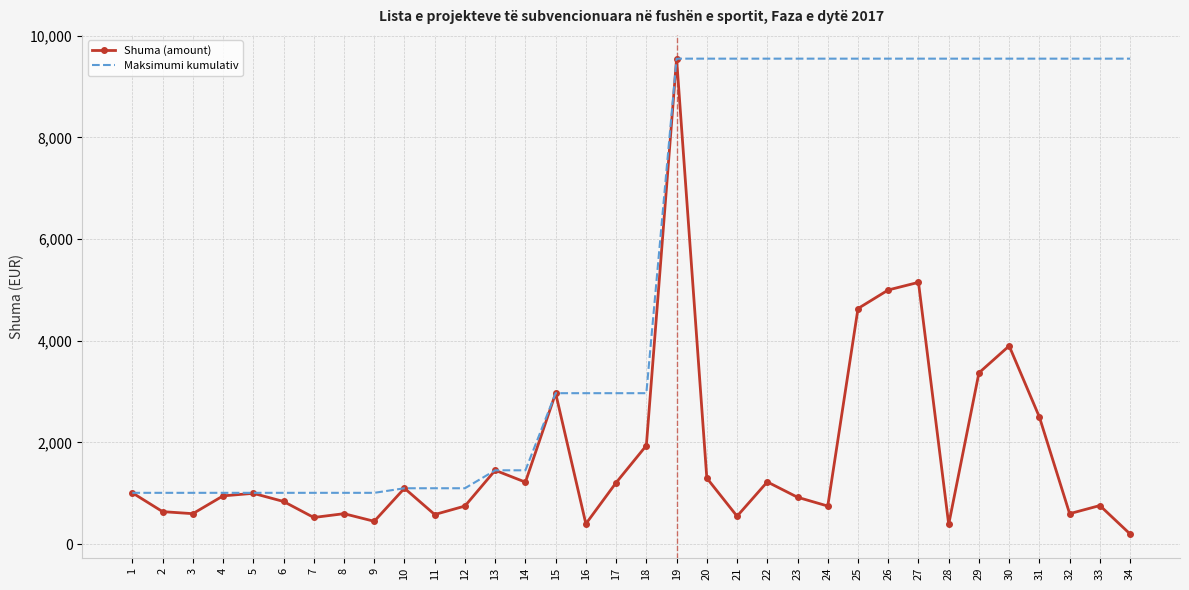

What is the lowest value of the Maksimumi kumulativ series?

1010